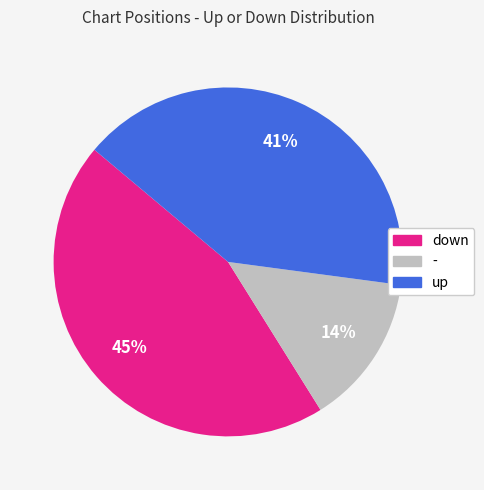

Which category has the smallest portion of the pie?

-